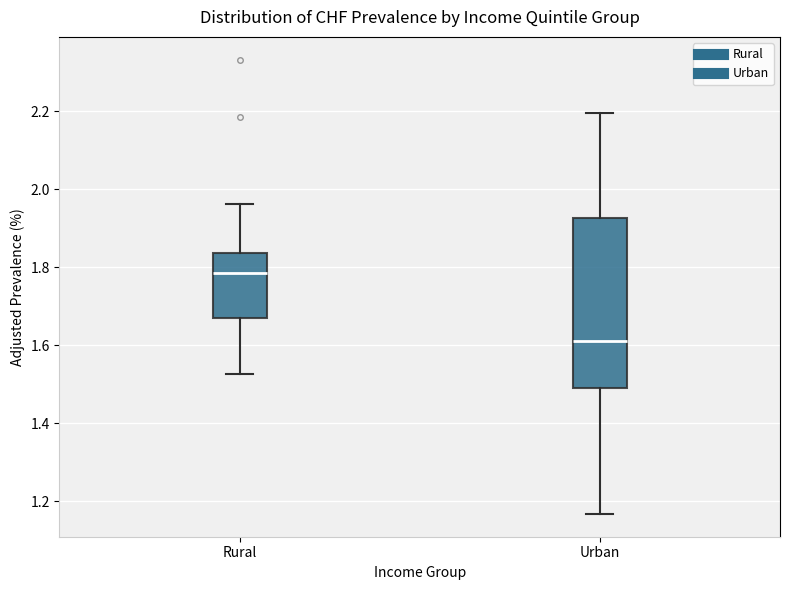

Reading left to right, read every box against the y-axis: the position of its median line, the range the box covers, and the ends of its whiskers. The values are not printed on the chart, so give them approximately, as read against the axis.

Rural: median 1.78, box 1.68 to 1.84, whiskers 1.52 to 1.96
Urban: median 1.62, box 1.50 to 1.92, whiskers 1.16 to 2.20